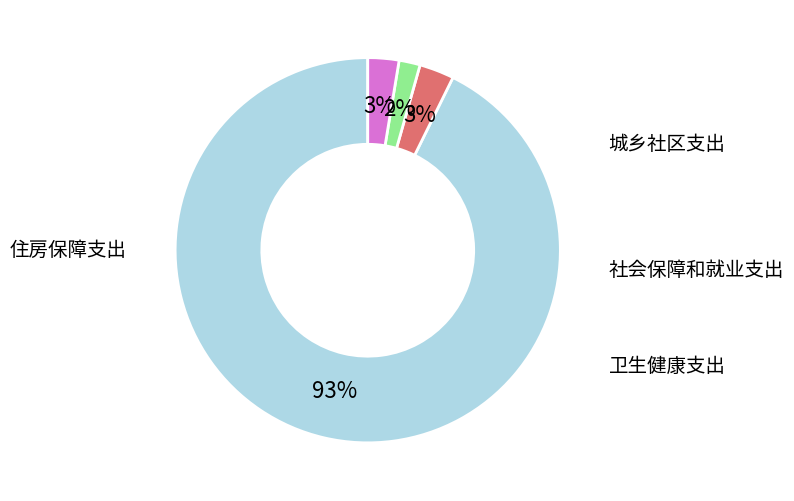

Count the number of slices in the pie.

4